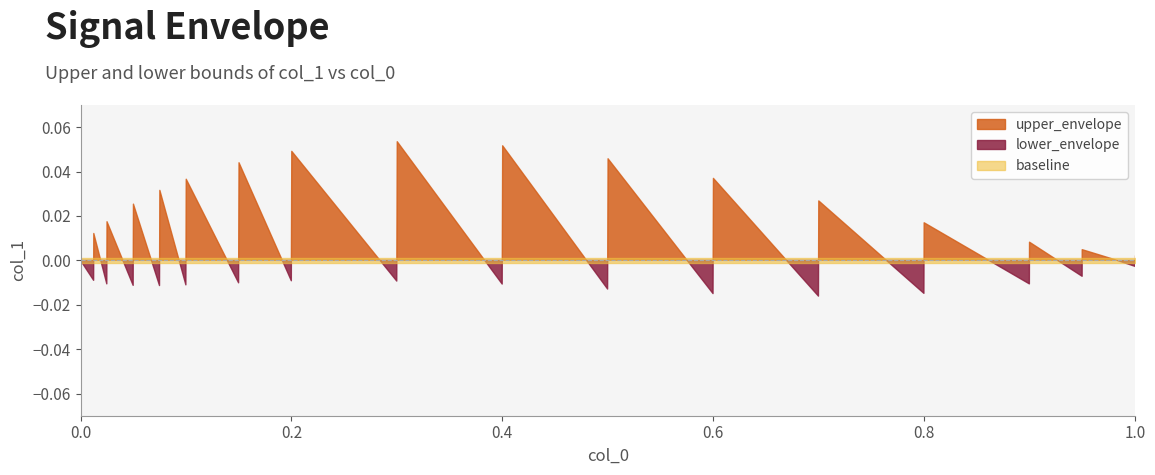

True or false: upper_envelope and baseline cross at least once.

True